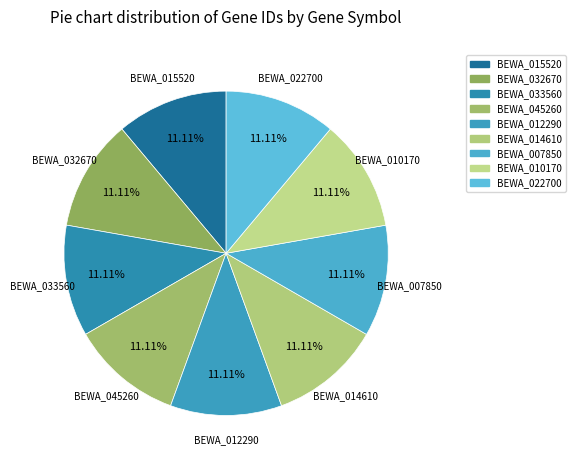

What is the total percentage of BEWA_045260 and BEWA_032670?

22.2%